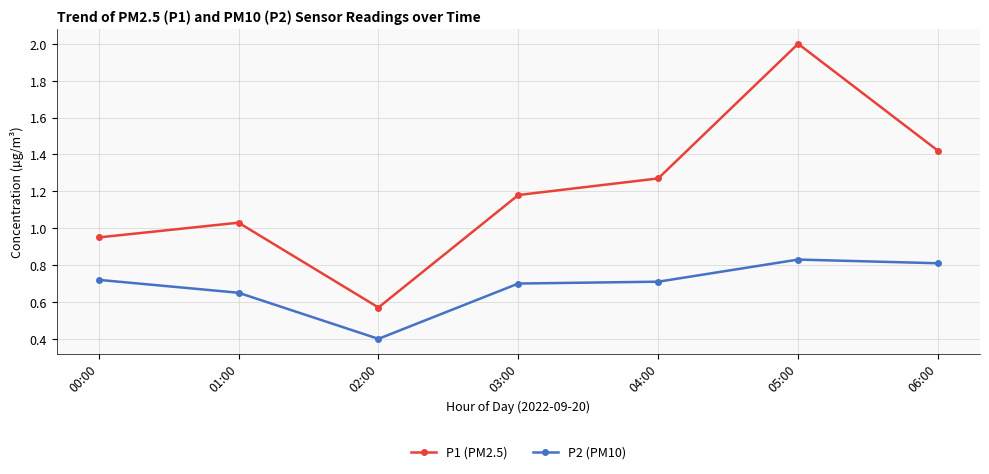

What is the label of the 7th point from the left?

06:00